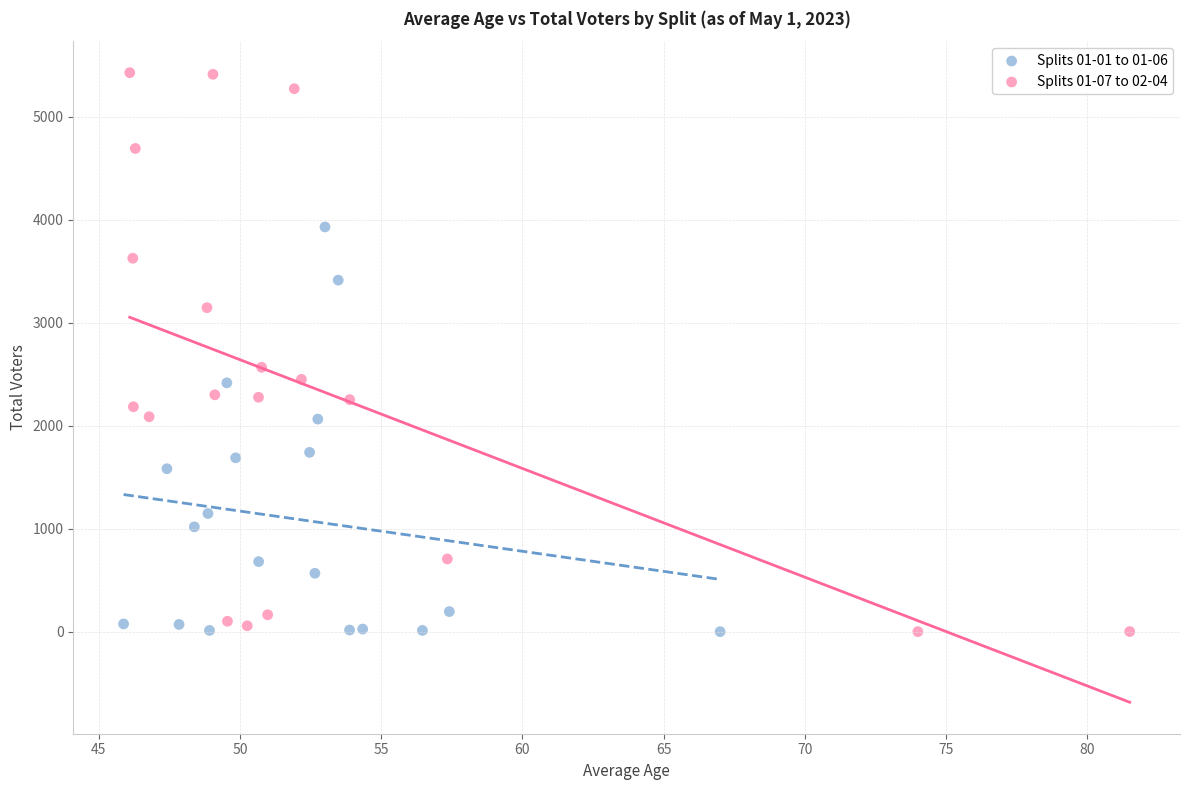

Which series reaches the maximum Y coordinate?

Splits 01-07 to 02-04